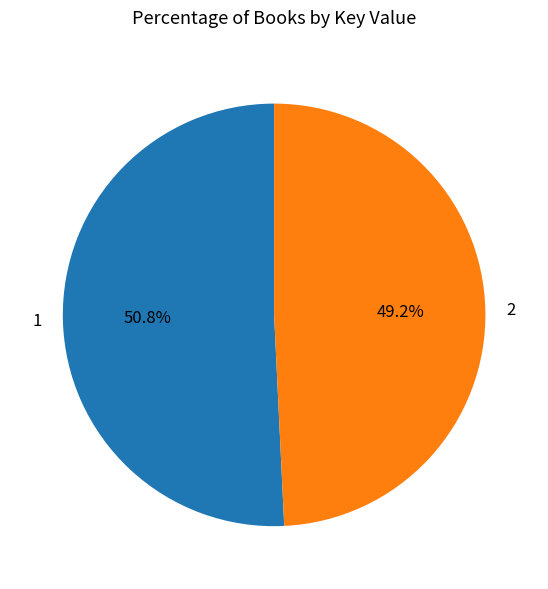

To the nearest percent, what is the difference between the largest and smallest slice percentages?

2%